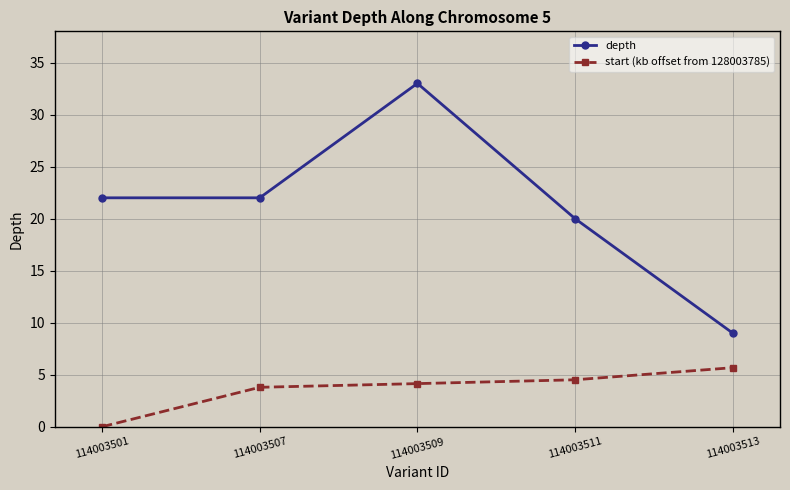

True or false: depth has more than 2 interior local peaks.

False